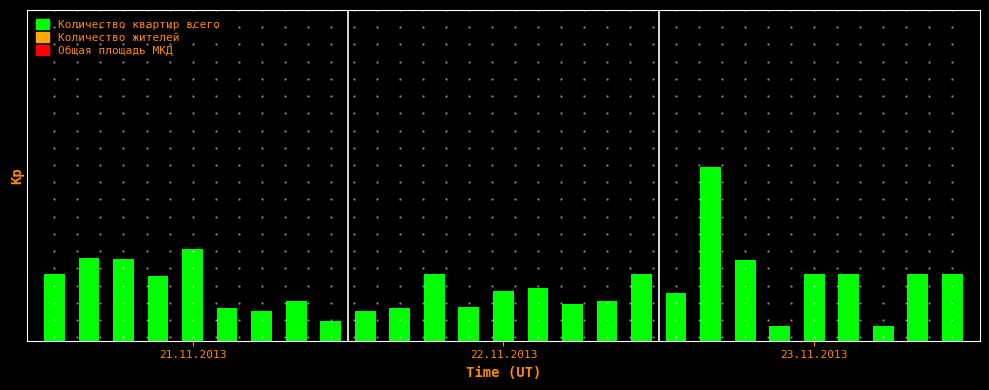

Does the chart contain any negative values?

No